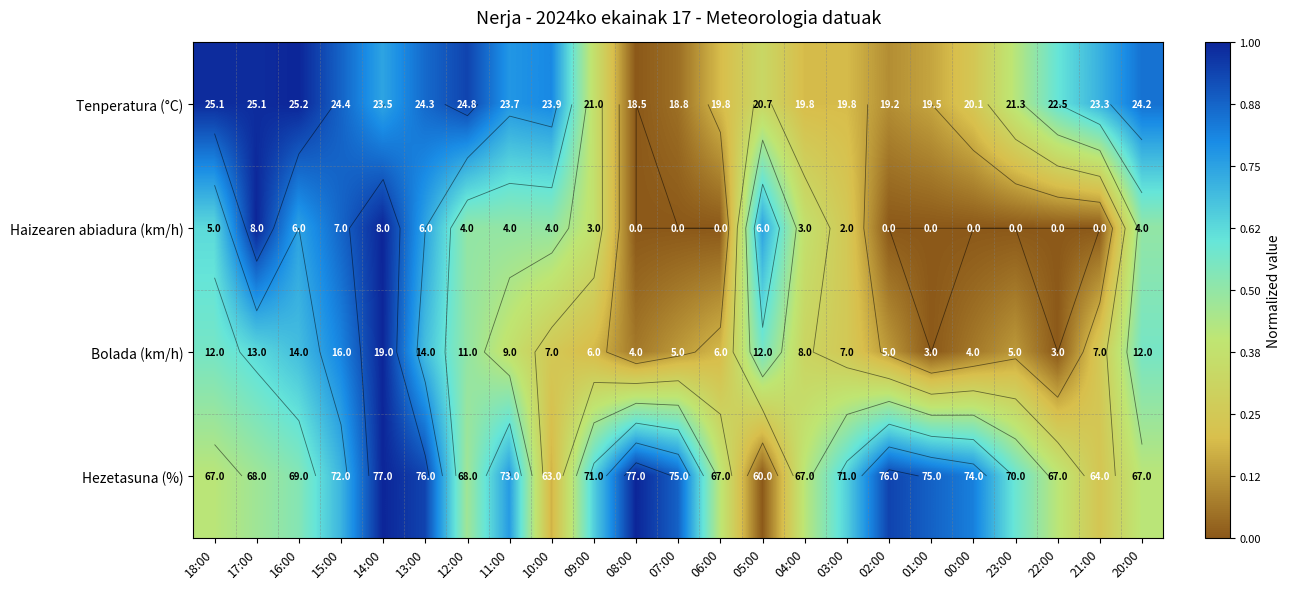

What is the difference between the highest and lowest values at 06:00?

0.4